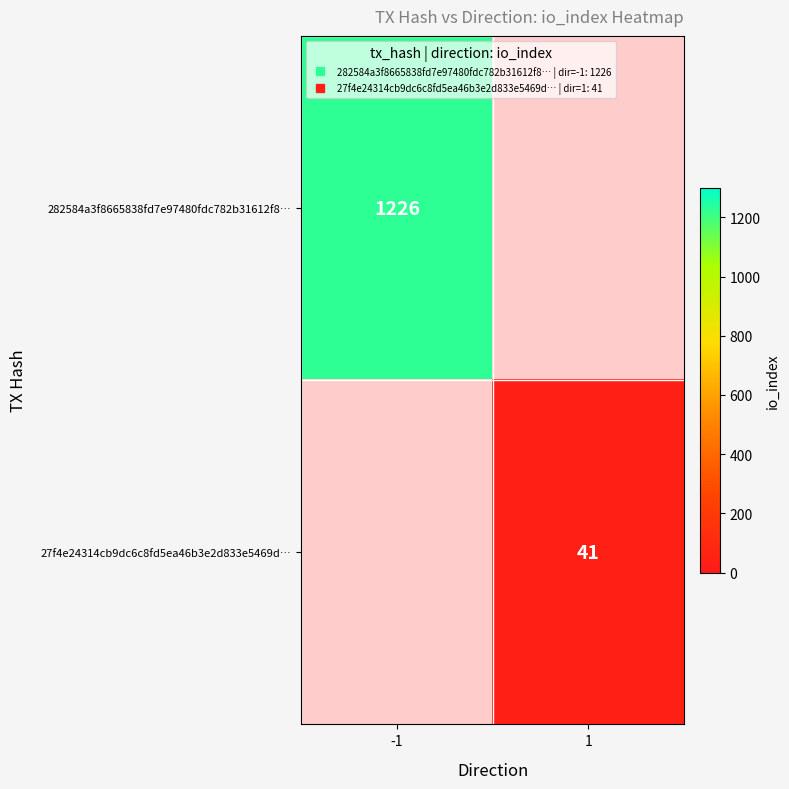

At how many categories does at least one series exceed 741?

1